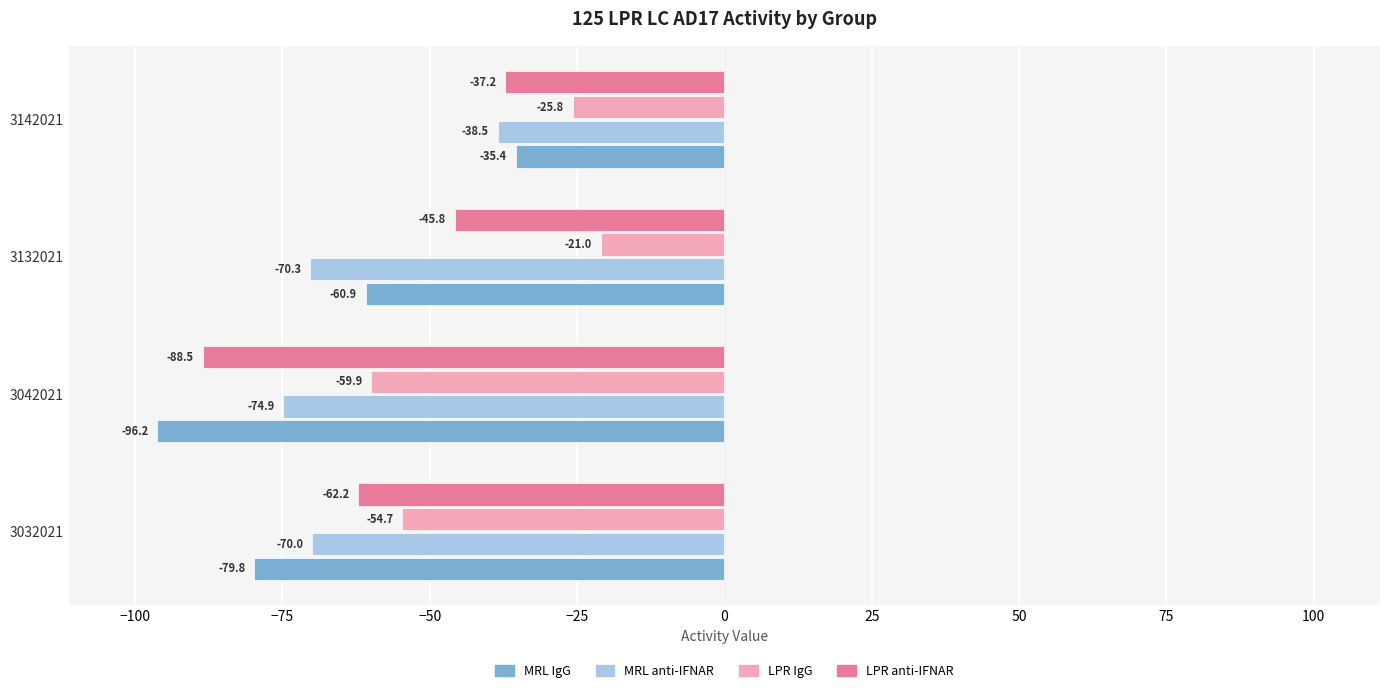

Rank the series by their average value, from highest to lowest.

LPR IgG, LPR anti-IFNAR, MRL anti-IFNAR, MRL IgG